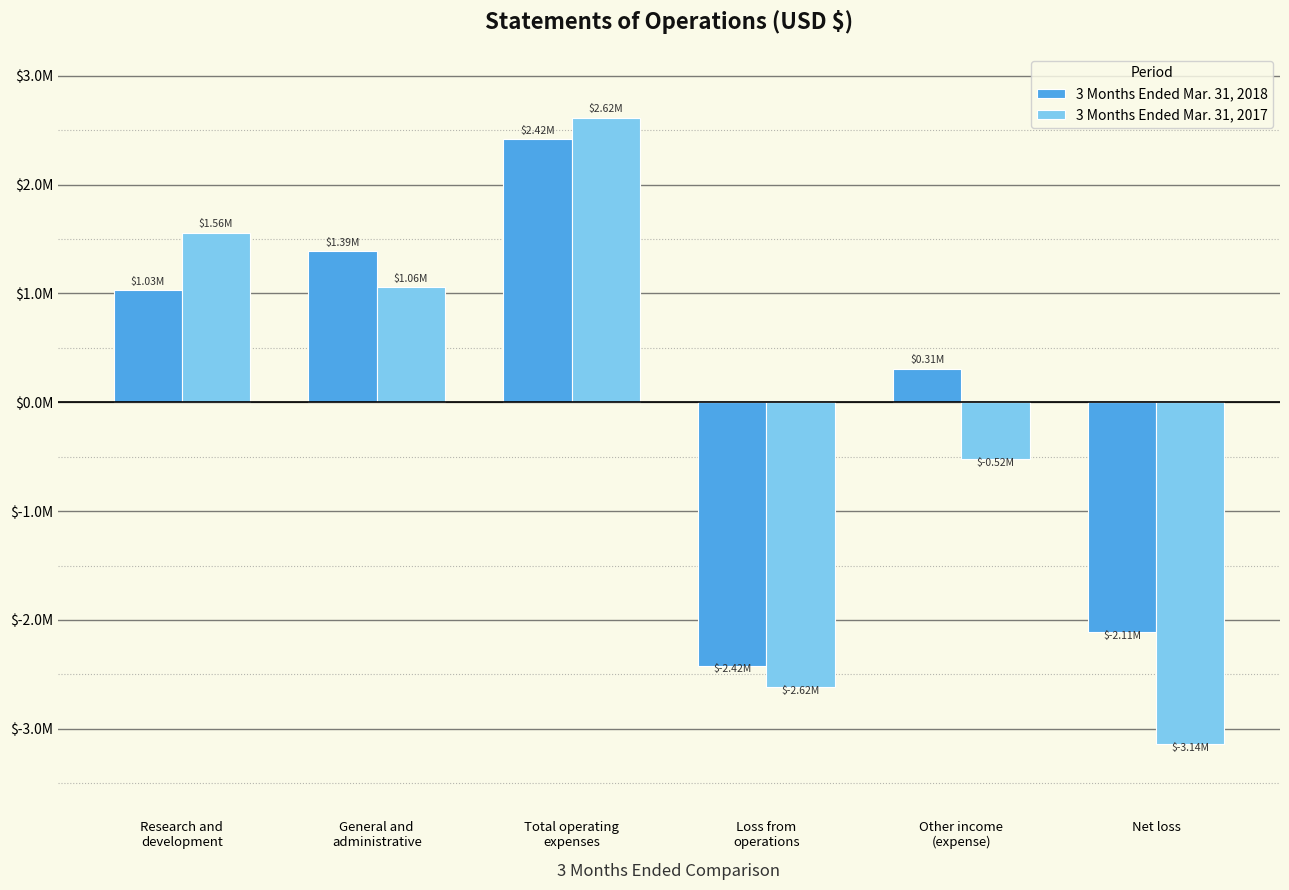

The value of 3 Months Ended Mar. 31, 2018 at Research and
development is 1028938. True or false?

True